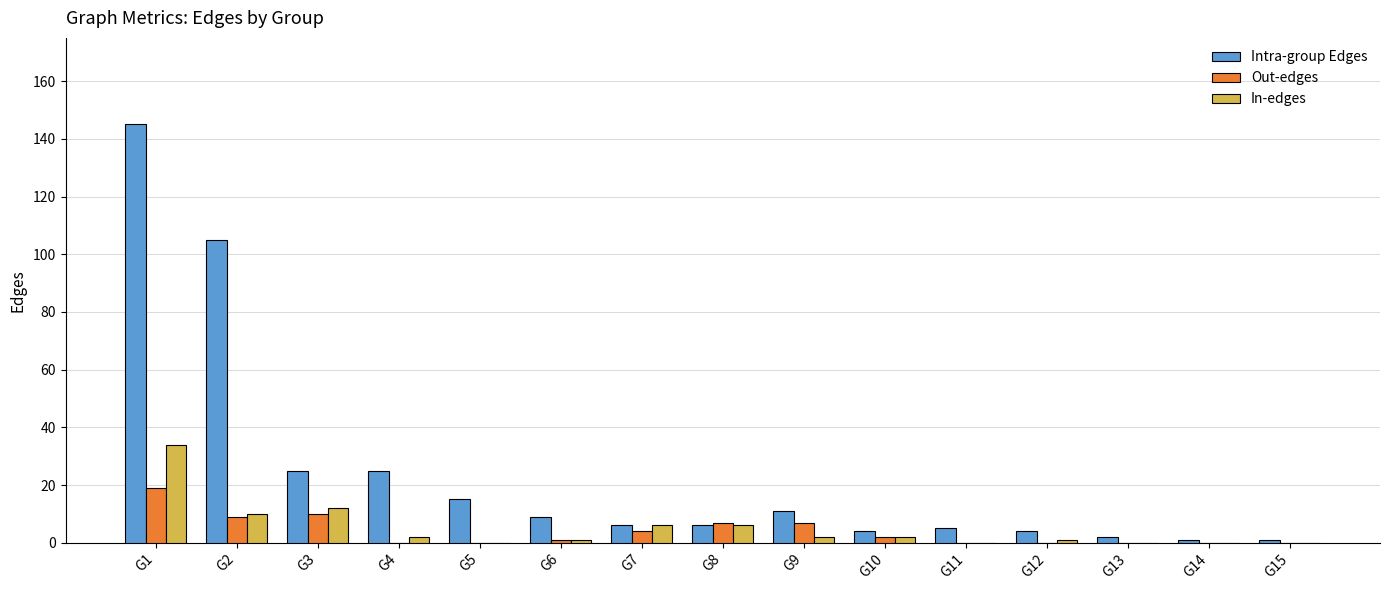

Is it true that Intra-group Edges equals 1 at G14?

True